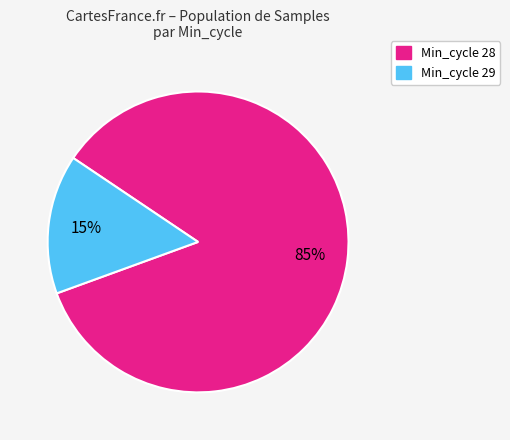

How many slices are in this pie chart?

2